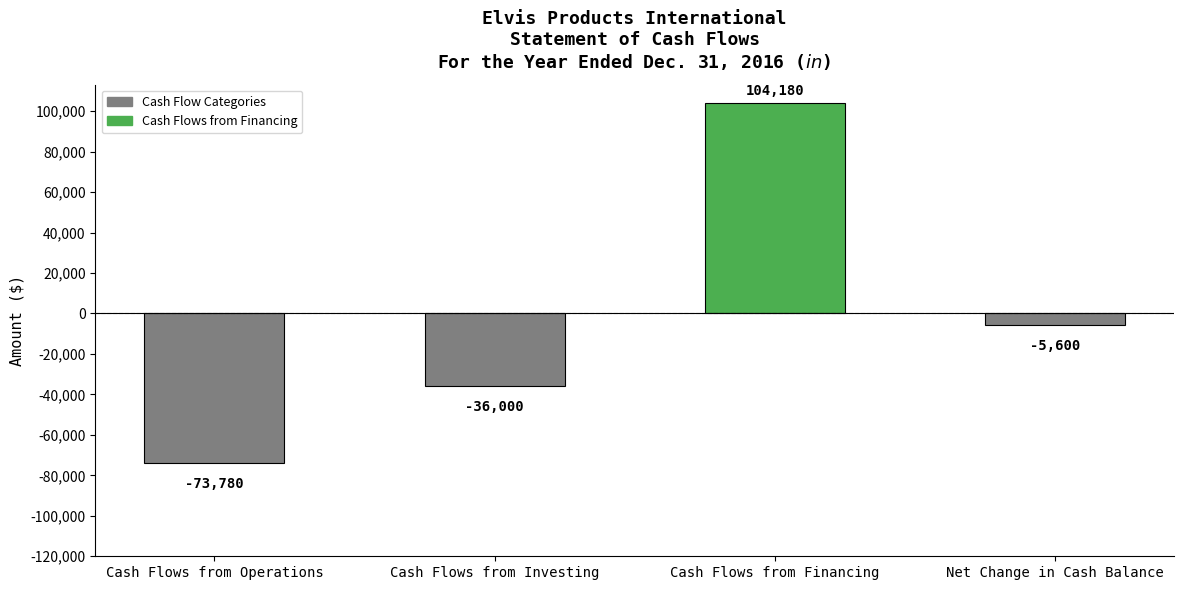

The chart shows a value of -36000 at Cash Flows from Investing. True or false?

True